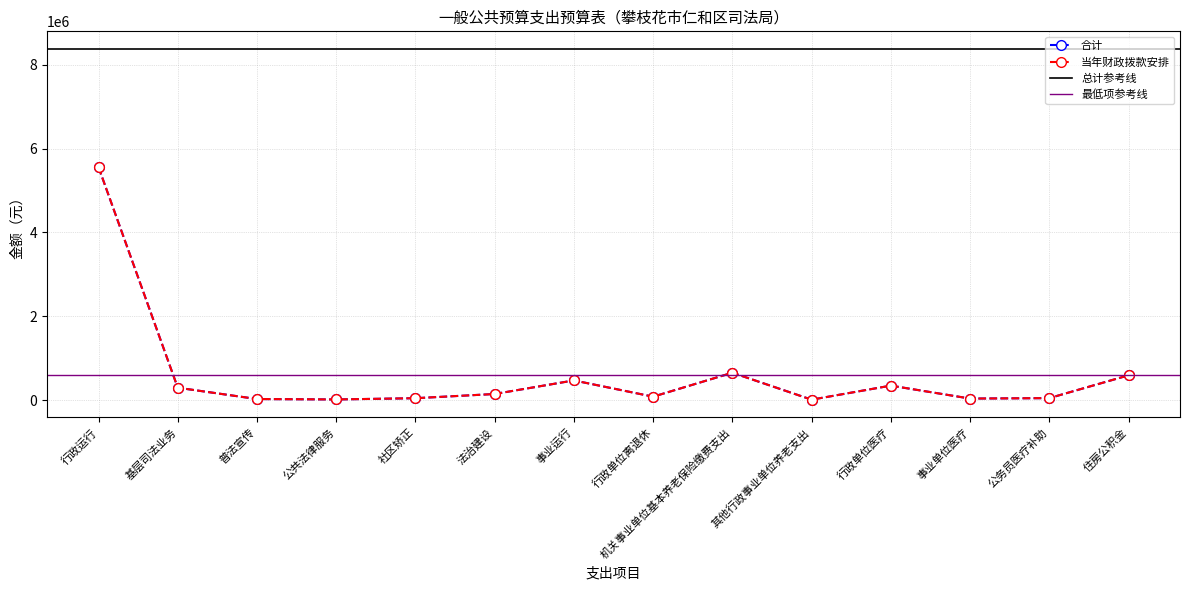

True or false: 当年财政拨款安排 and 合计 intersect in this chart.

False